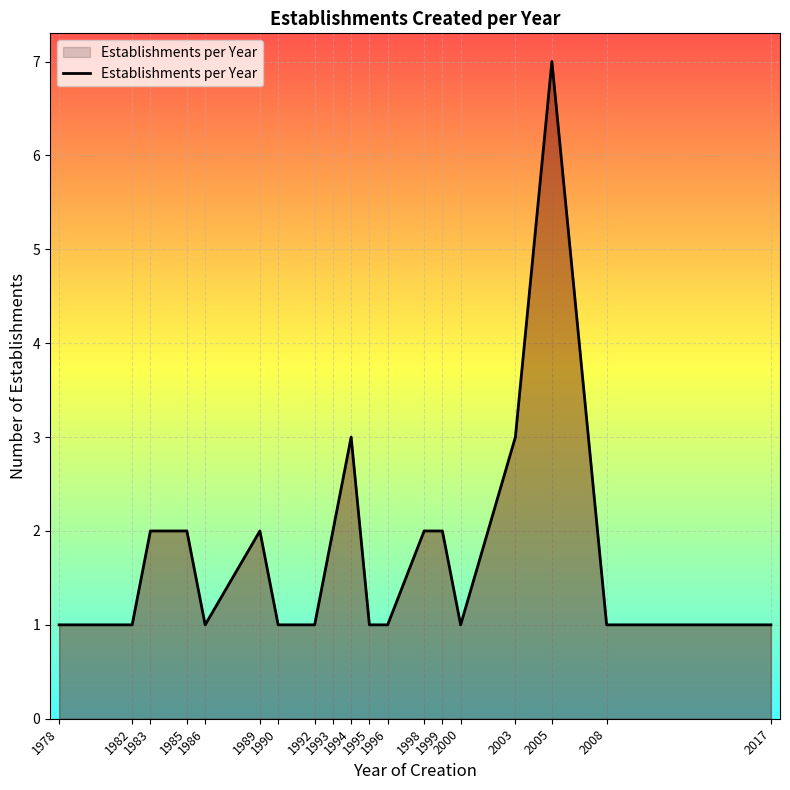

What is the minimum value shown in the chart?

1